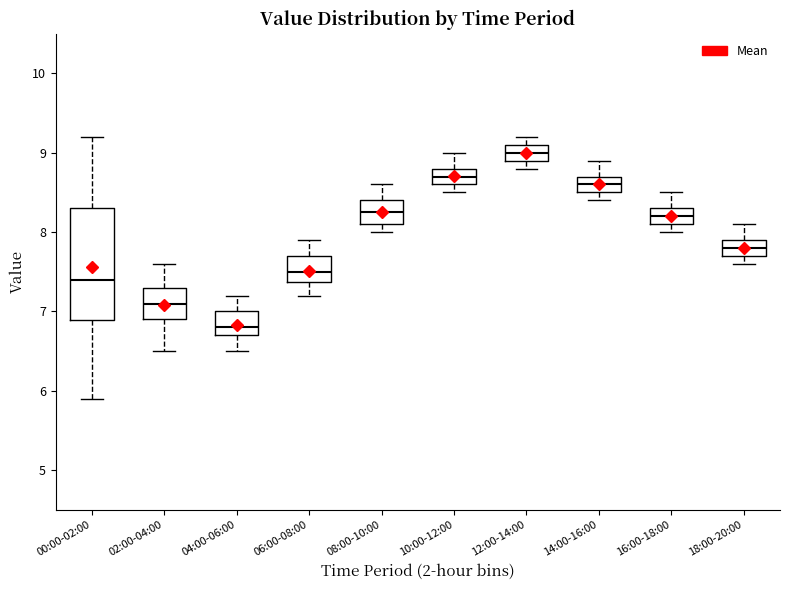

Reading left to right, read every box against the y-axis: the position of its median line, the range the box covers, and the ends of its whiskers. The values are not printed on the chart, so give them approximately, as read against the axis.

00:00-02:00: median 7.4, box 6.9 to 8.3, whiskers 5.9 to 9.2
02:00-04:00: median 7.1, box 6.9 to 7.3, whiskers 6.5 to 7.6
04:00-06:00: median 6.8, box 6.7 to 7.0, whiskers 6.5 to 7.2
06:00-08:00: median 7.5, box 7.4 to 7.7, whiskers 7.2 to 7.9
08:00-10:00: median 8.3, box 8.1 to 8.4, whiskers 8.0 to 8.6
10:00-12:00: median 8.7, box 8.6 to 8.8, whiskers 8.5 to 9.0
12:00-14:00: median 9.0, box 8.9 to 9.1, whiskers 8.8 to 9.2
14:00-16:00: median 8.6, box 8.5 to 8.7, whiskers 8.4 to 8.9
16:00-18:00: median 8.2, box 8.1 to 8.3, whiskers 8.0 to 8.5
18:00-20:00: median 7.8, box 7.7 to 7.9, whiskers 7.6 to 8.1